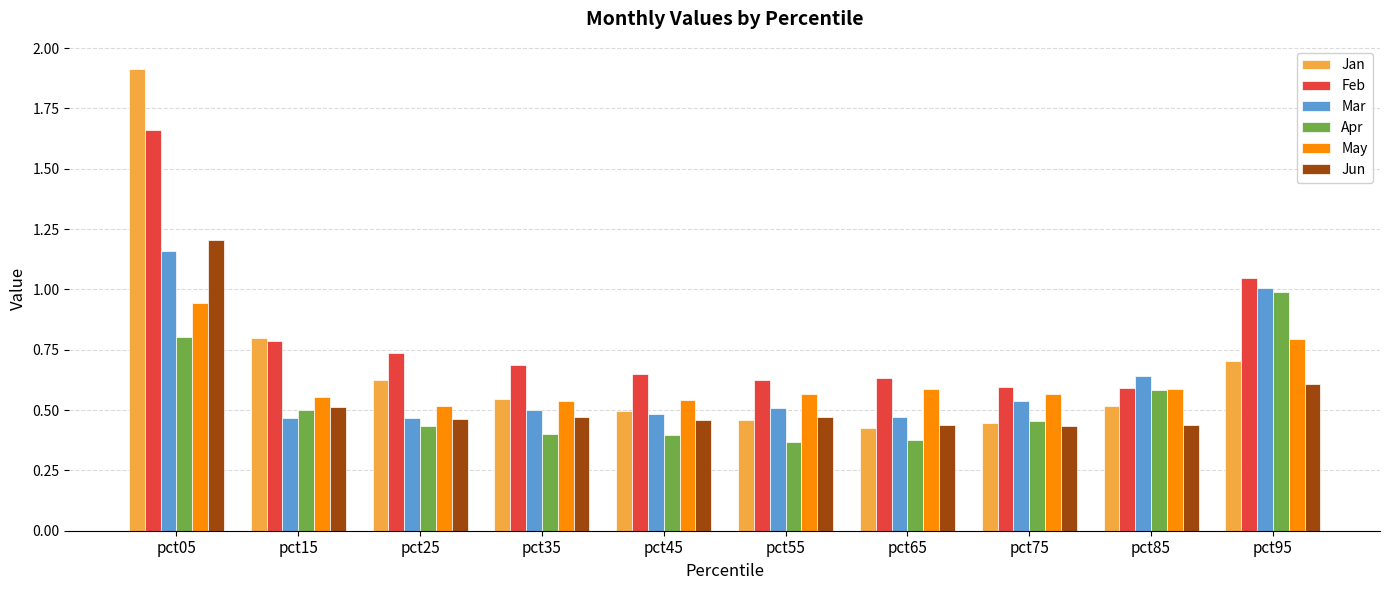

What is the sum of the Feb values at pct55 and pct15?

1.4